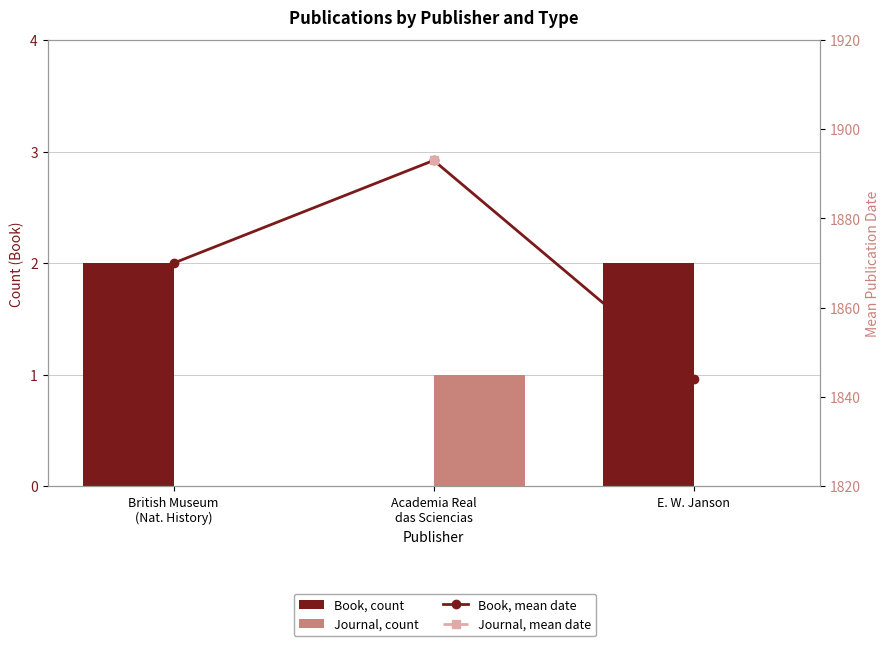

True or false: Journal, mean date has a value of 746.3 at Academia Real
das Sciencias.

False